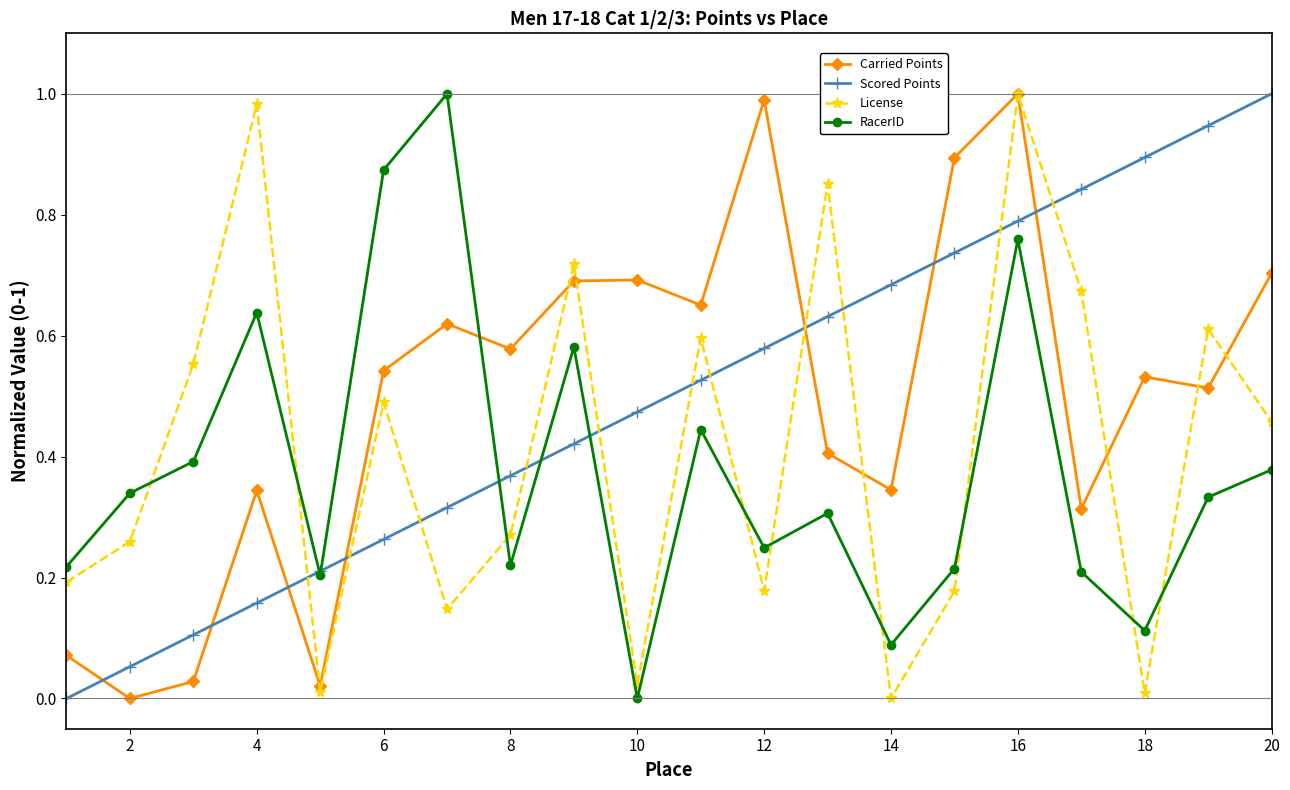

How many interior local valleys does the License series have?

6